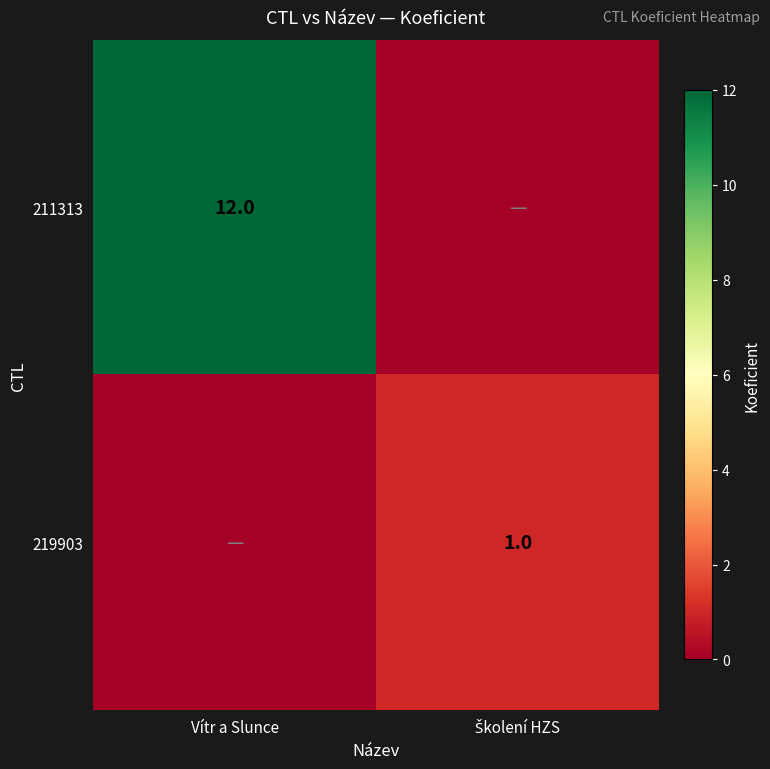

What is the difference between the highest and lowest values at Školení HZS?

1